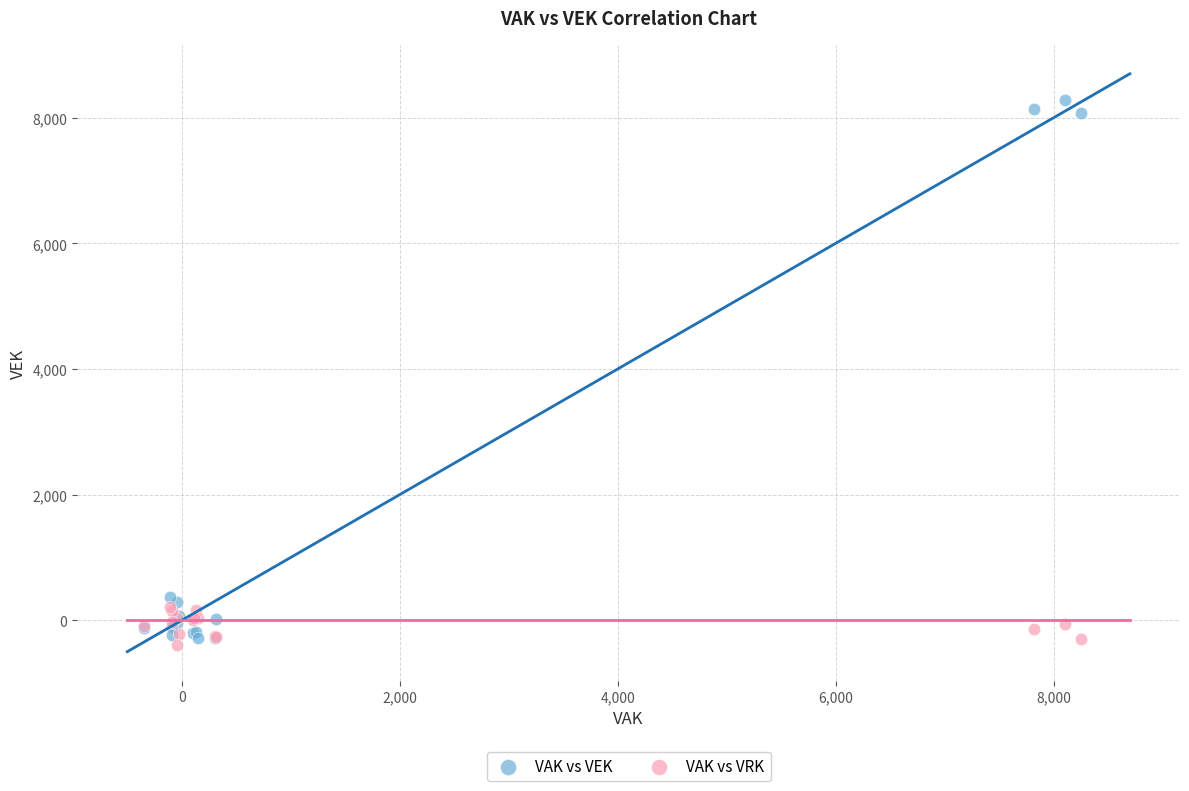

Which series reaches the maximum Y coordinate?

VAK vs VEK